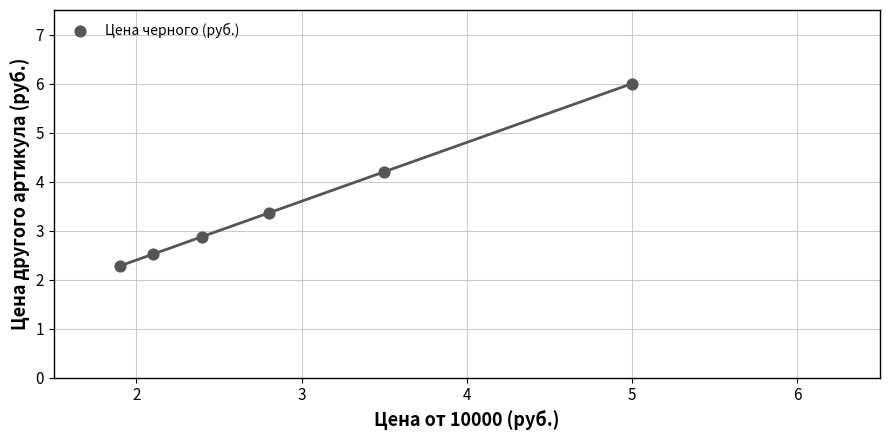

What is the range of Y values (max minus min)?

3.7